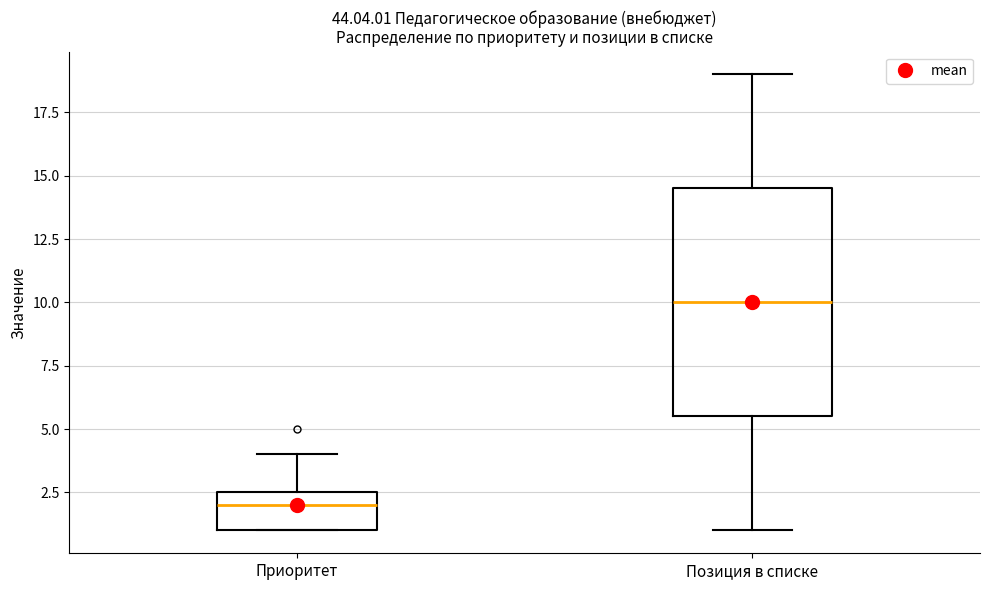

Reading left to right, transcribe this box plot: for each box, give where its median line is, the range the box spans, and where its two whiskers end, as read against the y-axis. The values are not printed on the chart, so give them approximately, as read against the axis.

Приоритет: median 2.0, box 1.0 to 2.5, whiskers 1.0 to 4.0
Позиция в списке: median 10.0, box 5.5 to 14.5, whiskers 1.0 to 19.0